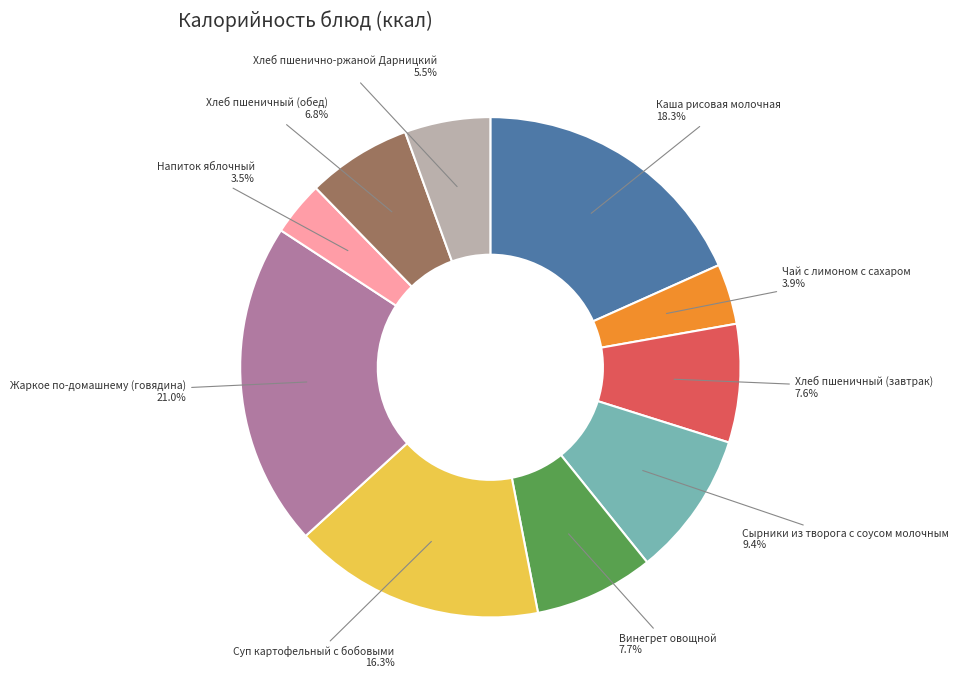

What portion of the pie excludes Чай с лимоном с сахаром?

96.1%